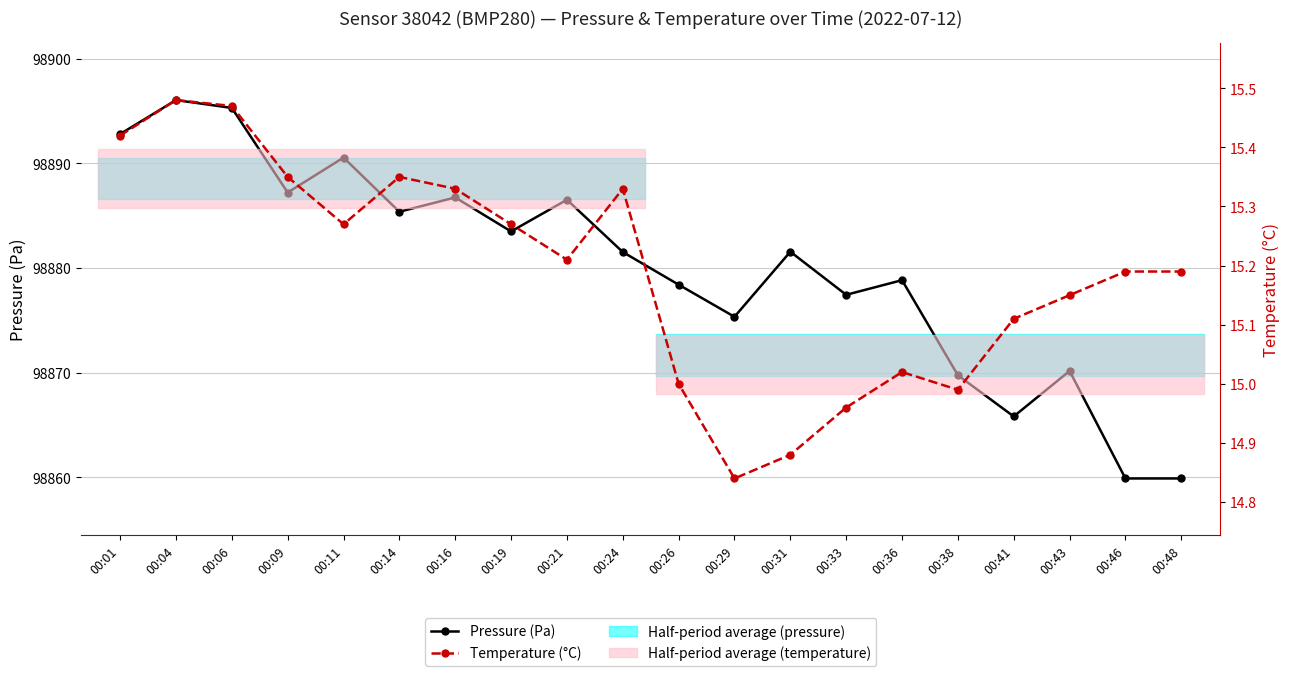

Which category has the lowest value across all series?

00:29